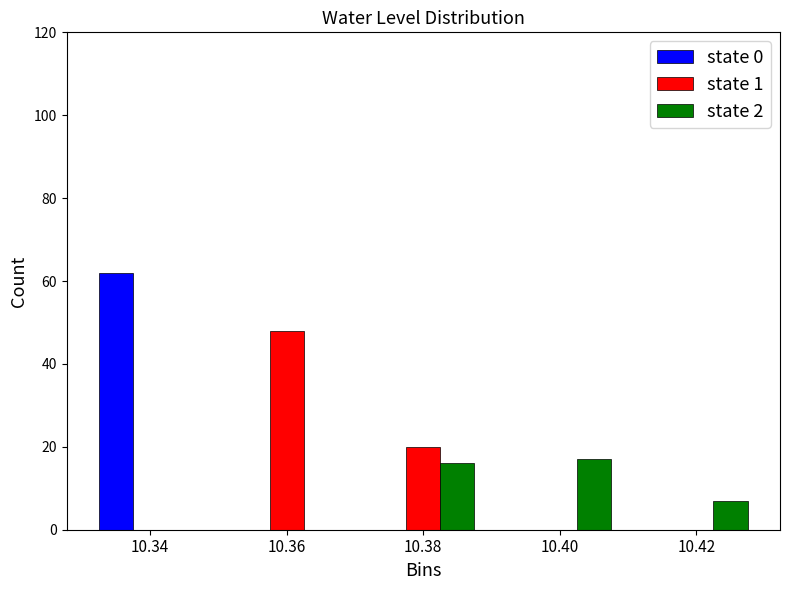

Reading left to right, list every range on the x-axis with the height of the bar of each series over it. The values are not printed on the chart, so give them approximately, as read against the axis.

10.33 to 10.35: state 0=62	state 1=0	state 2=0
10.35 to 10.37: state 0=0	state 1=48	state 2=0
10.37 to 10.39: state 0=0	state 1=20	state 2=16
10.39 to 10.41: state 0=0	state 1=0	state 2=18
10.41 to 10.43: state 0=0	state 1=0	state 2=8